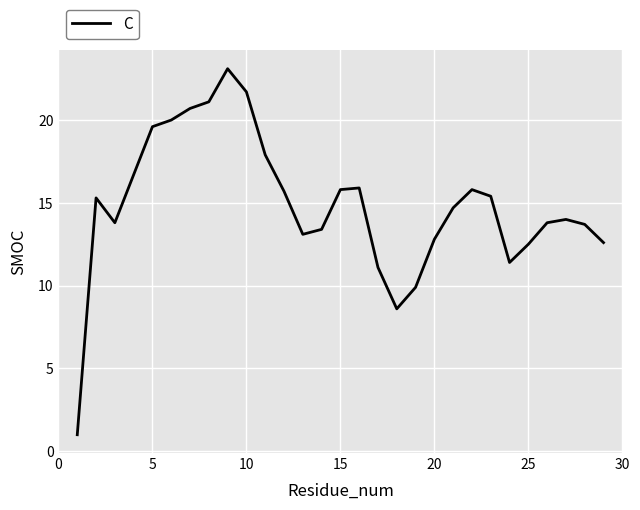

What is the difference between the maximum and minimum values?

22.1